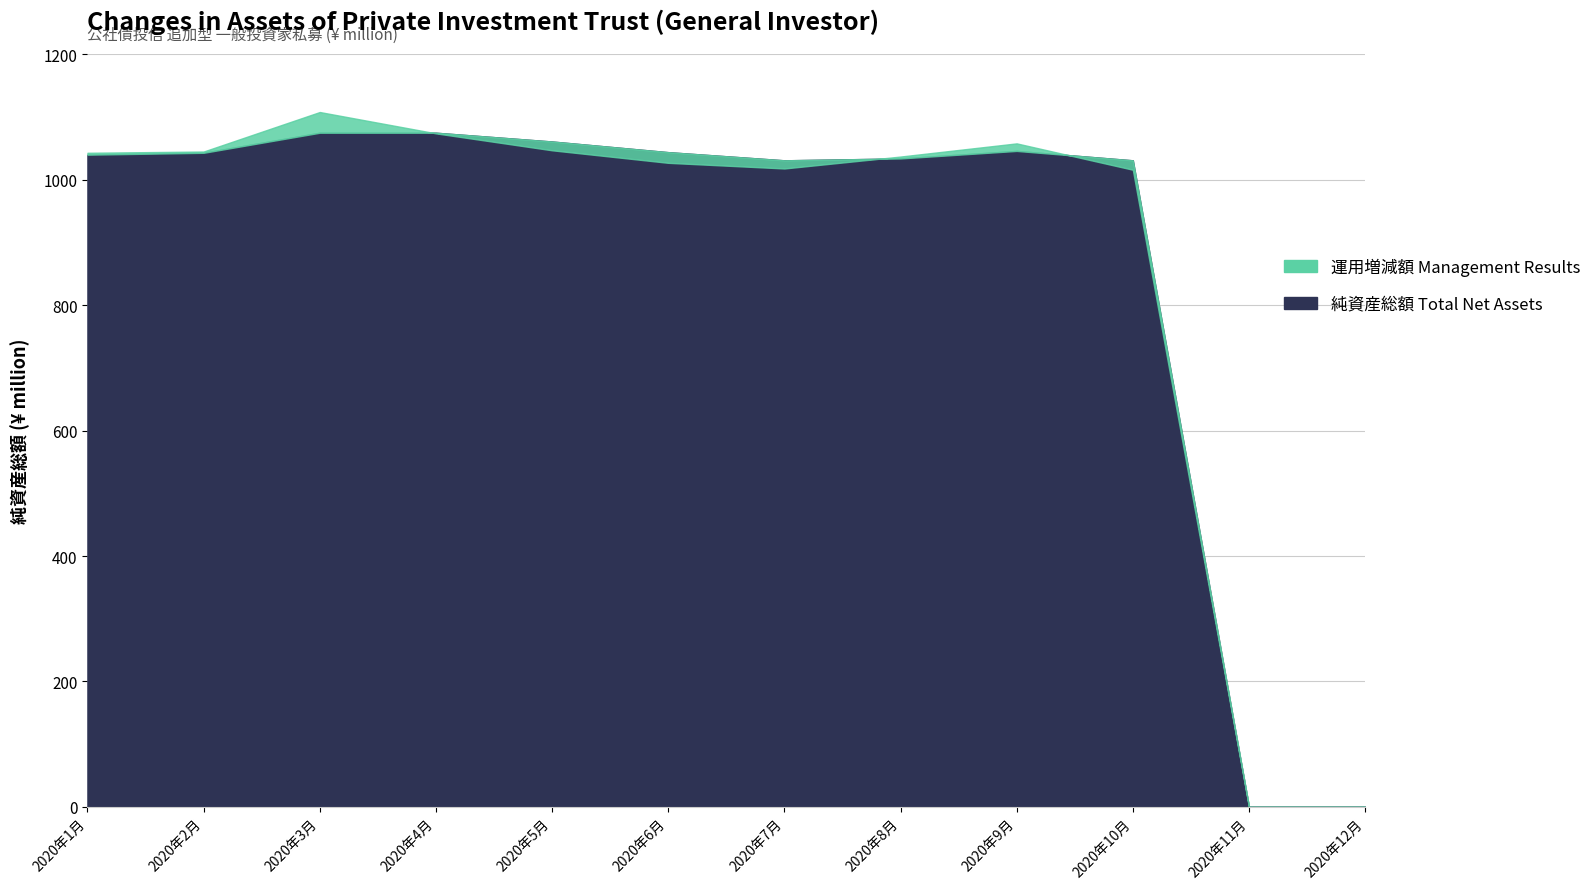

Is it true that the value at 2020年9月 is 1539?

False